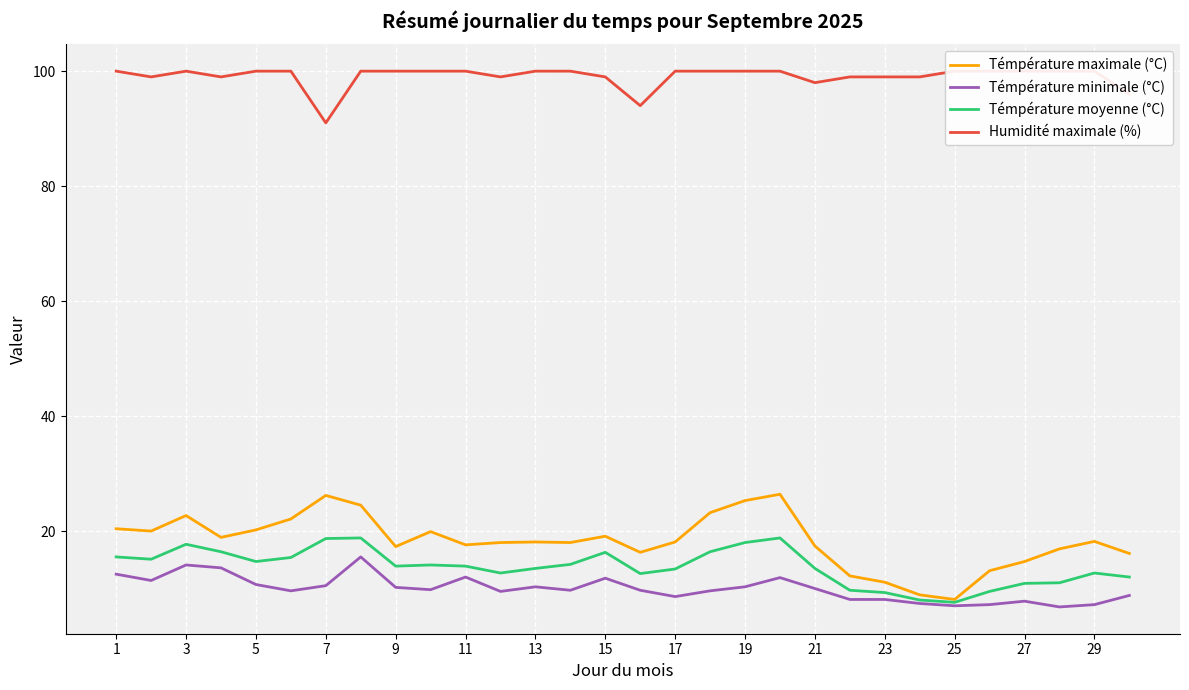

What is the average value of the Témpérature moyenne (°C) series?

13.8